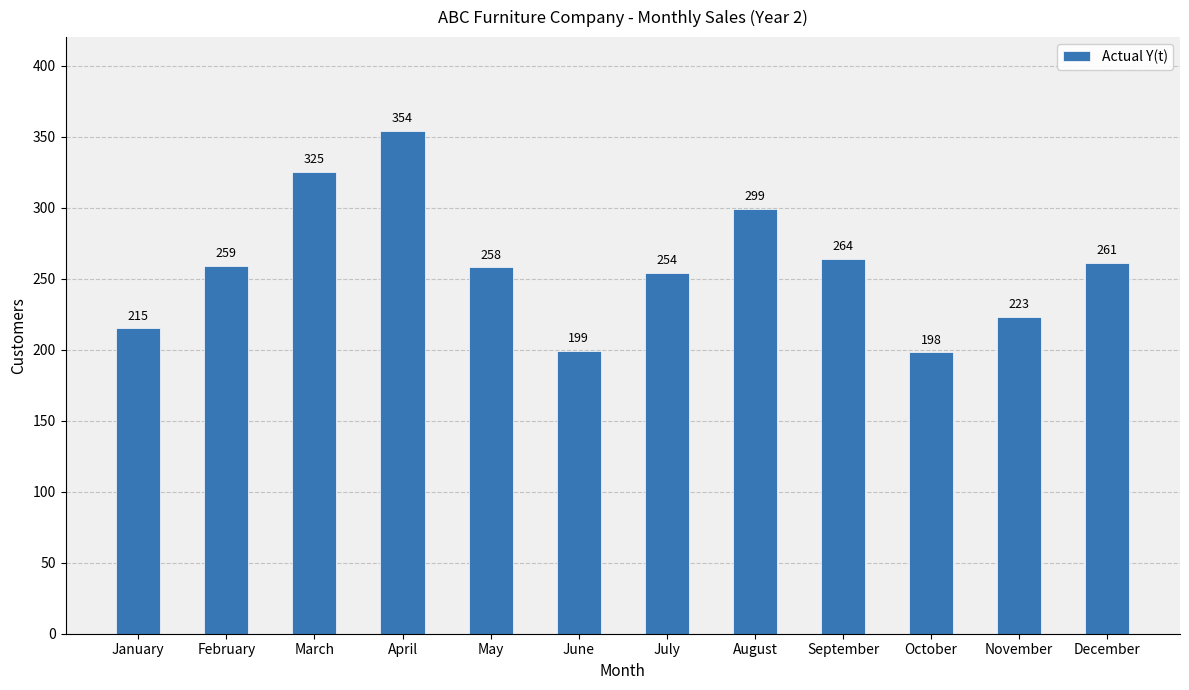

Rank the categories by value from highest to lowest.

April, March, August, September, December, February, May, July, November, January, June, October